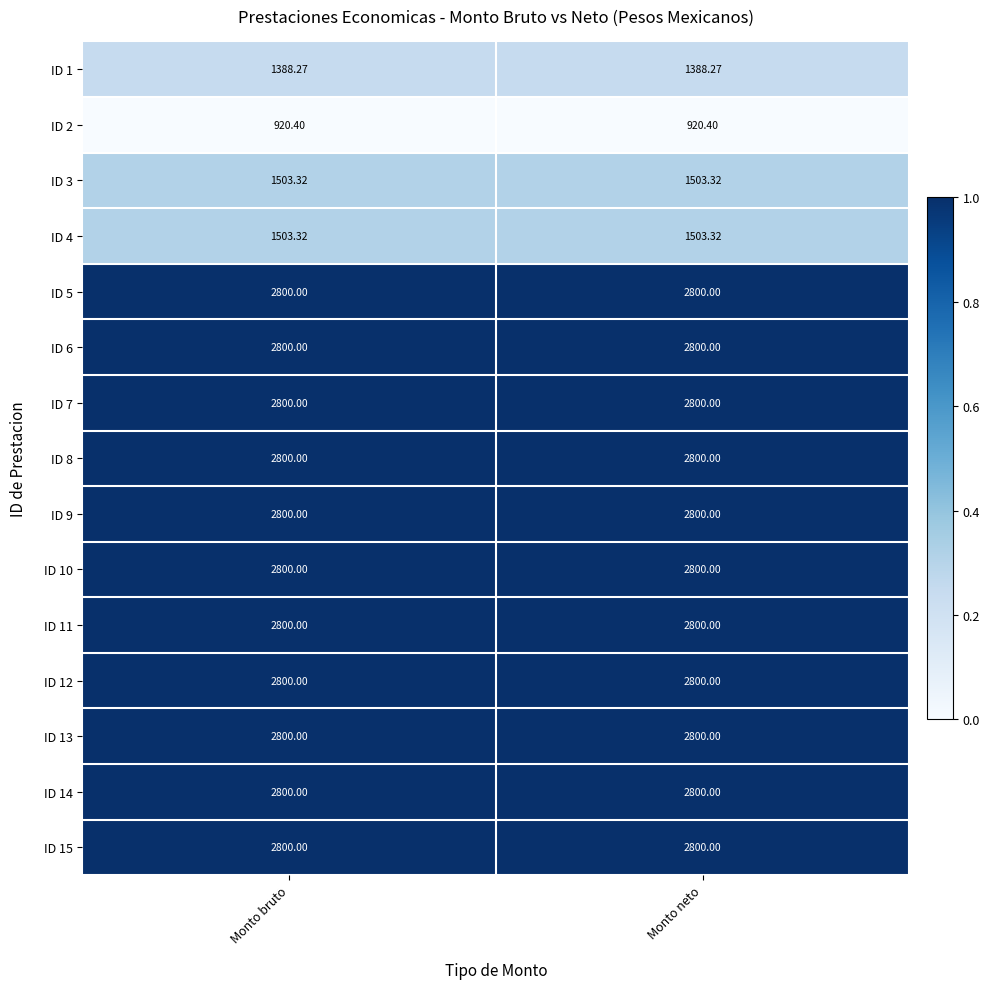

Is the value of ID 1 at Monto bruto greater than the value of ID 11 at Monto bruto?

No